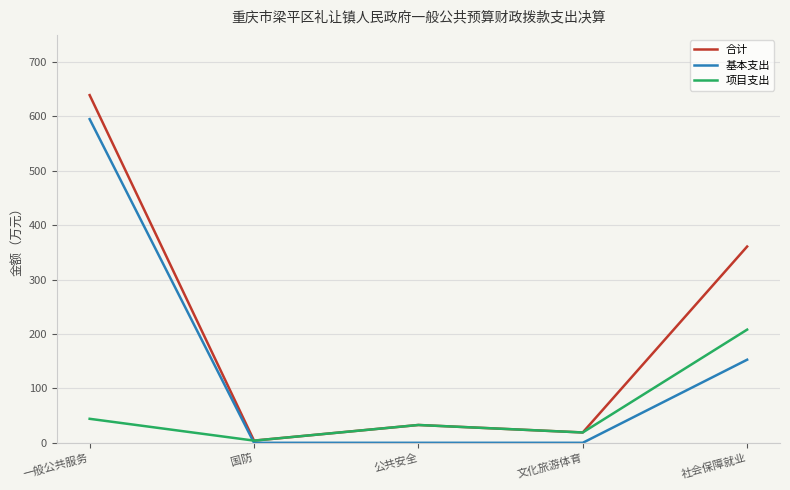

Rank the series by their average value, from lowest to highest.

项目支出, 基本支出, 合计